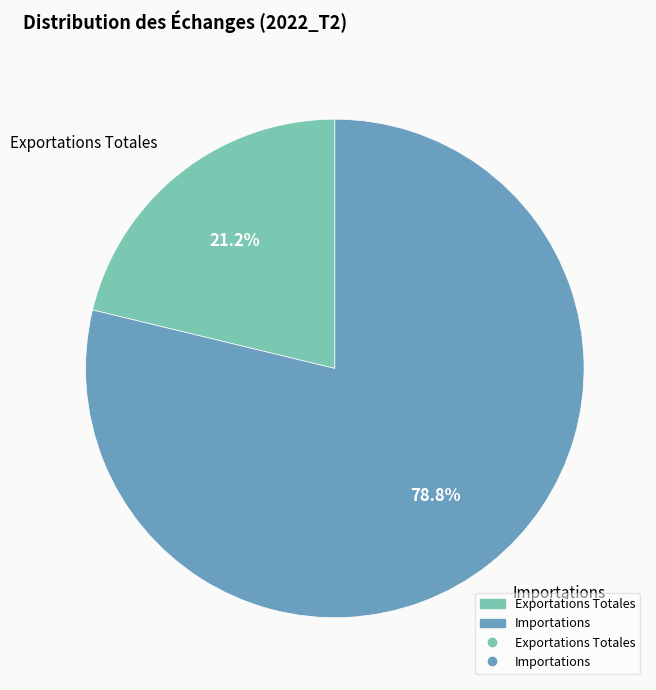

Does any single category account for the majority?

Yes